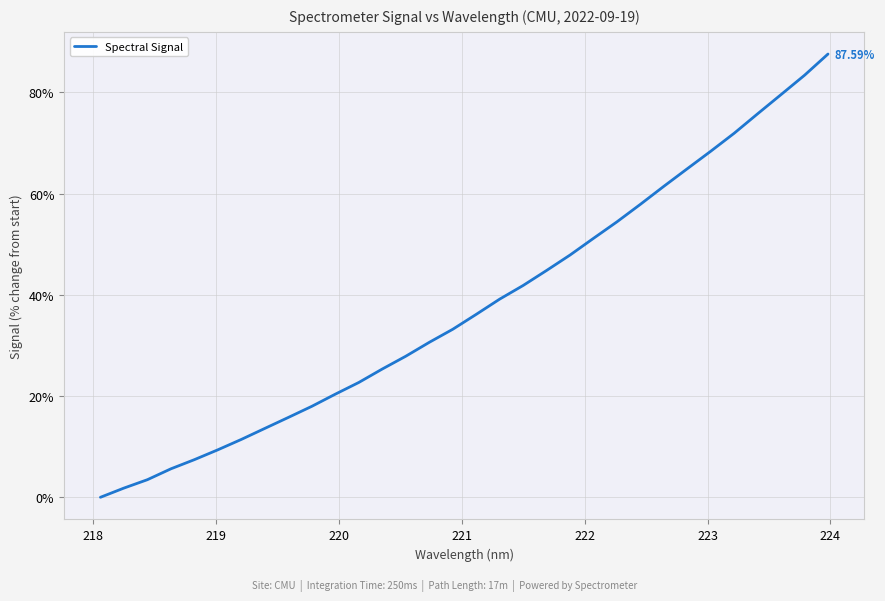

What is the difference between the maximum and minimum values?

87.6